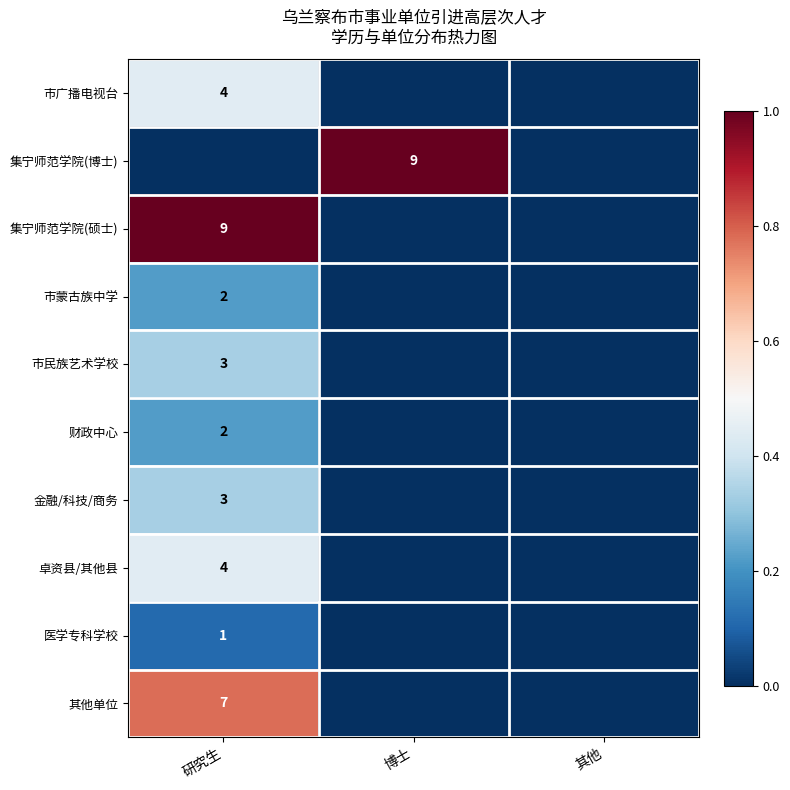

The 卓资县/其他县 series shows 4 at 研究生. True or false?

True